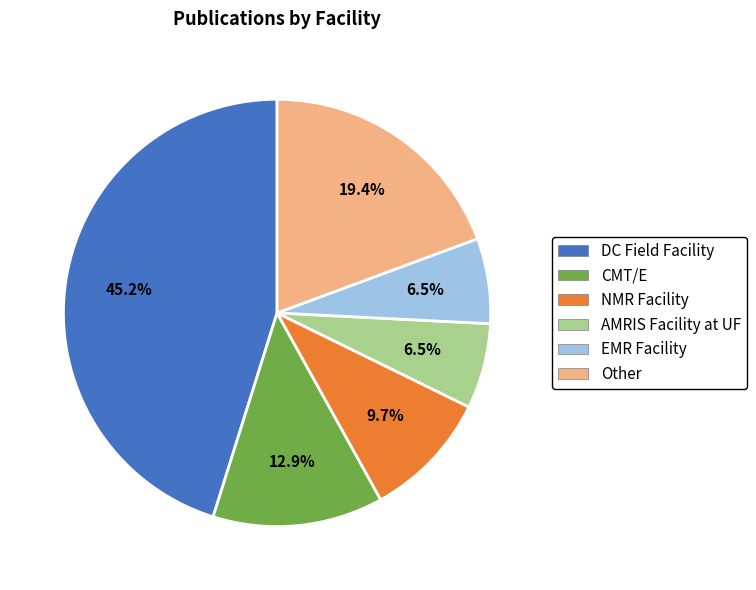

Is CMT/E the majority of the pie?

No